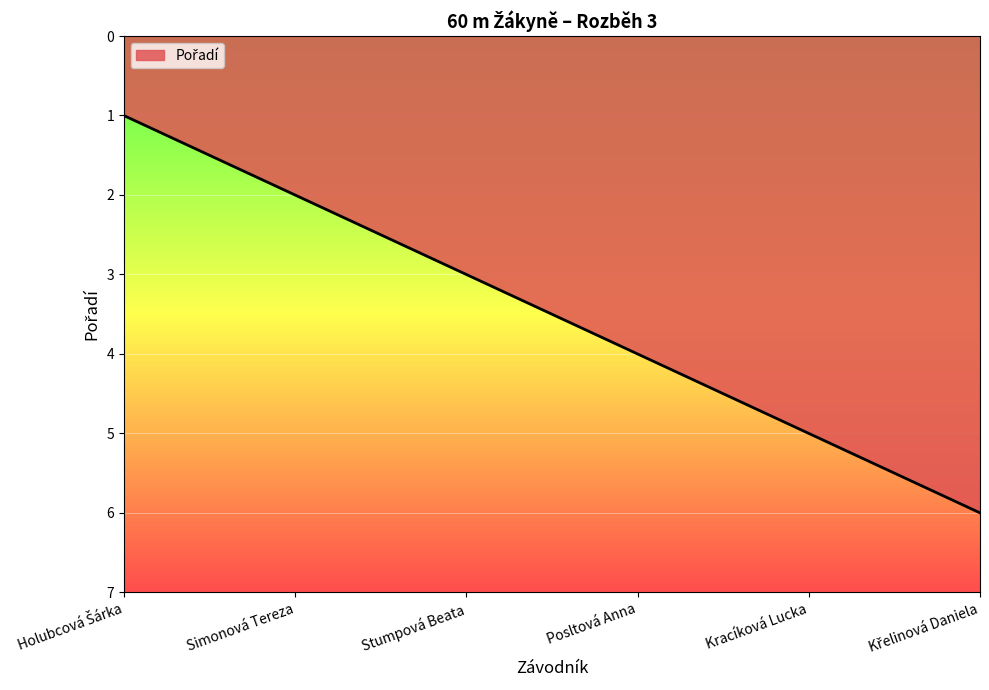

True or false: the data has more than 2 interior local peaks.

False